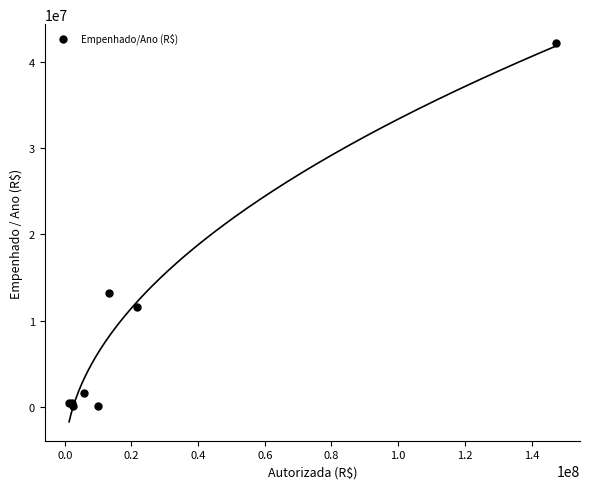

What Y value in the scatter plot is closest to 21134412?

13178289.2